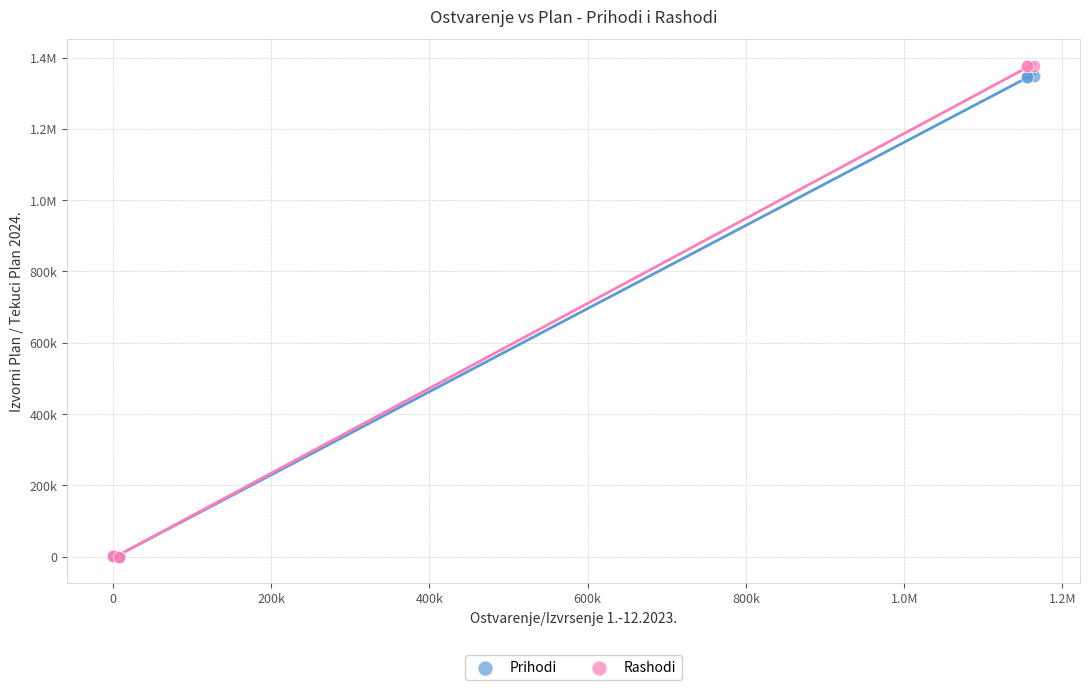

What are all the series names shown in the legend?

Prihodi, Rashodi